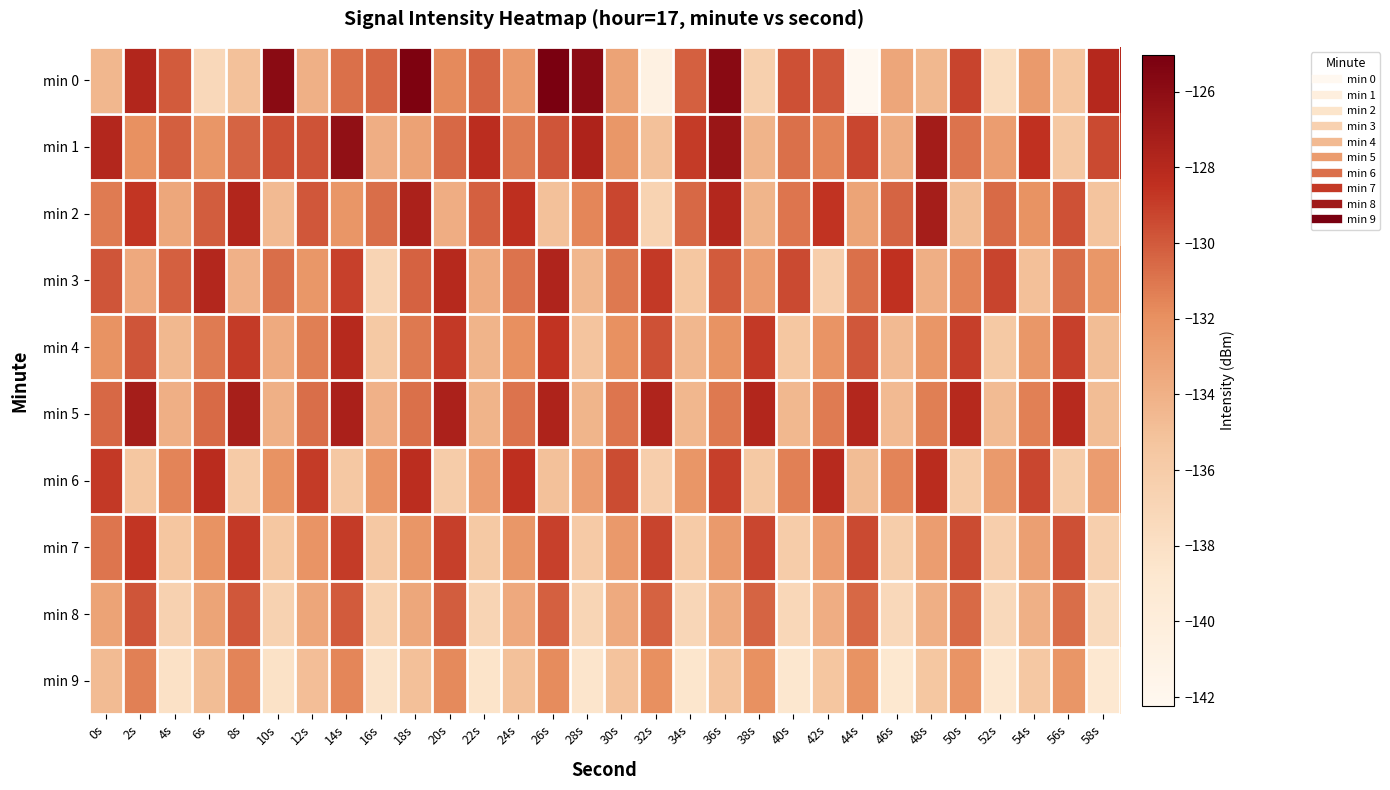

Which category has the highest value across all series?

26s